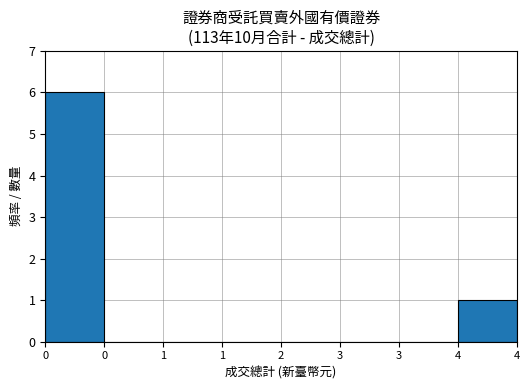

What is the sum of all values?

7